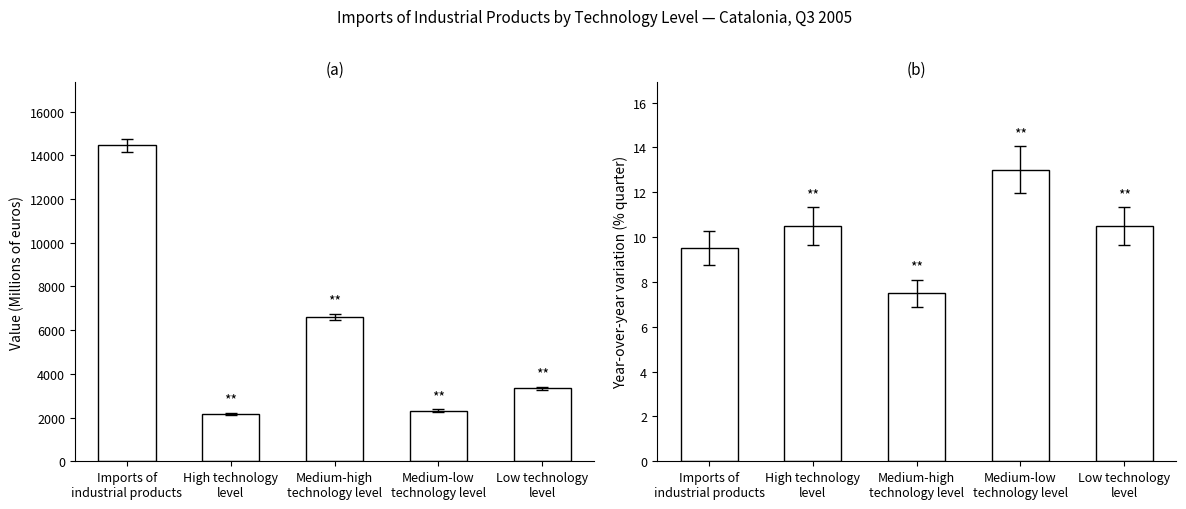

Which series has the largest range (max minus min)?

Value